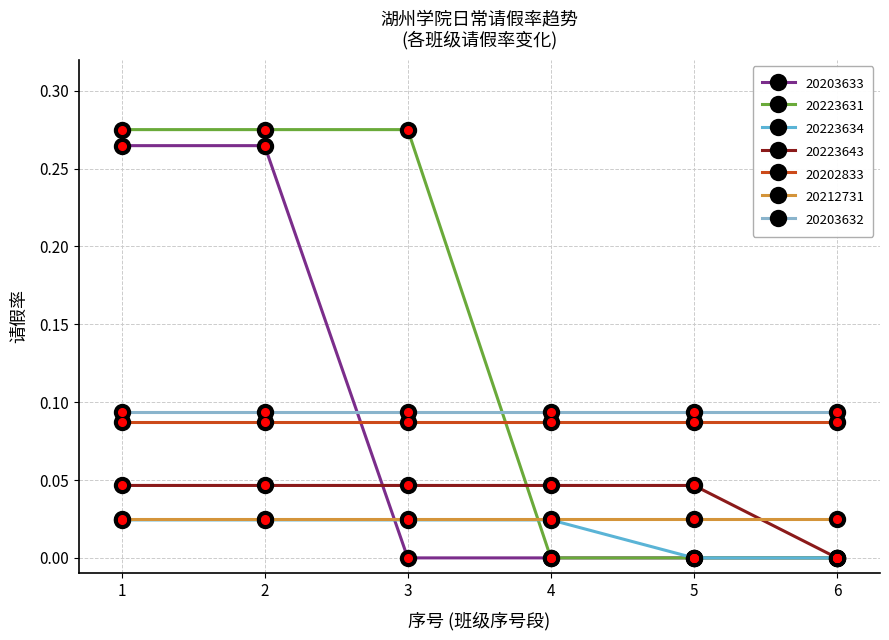

True or false: 20212731 and 20203632 cross at least once.

False